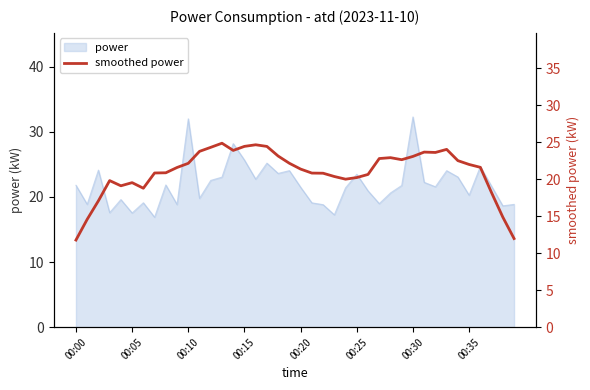

What is the smallest value displayed?

11.8